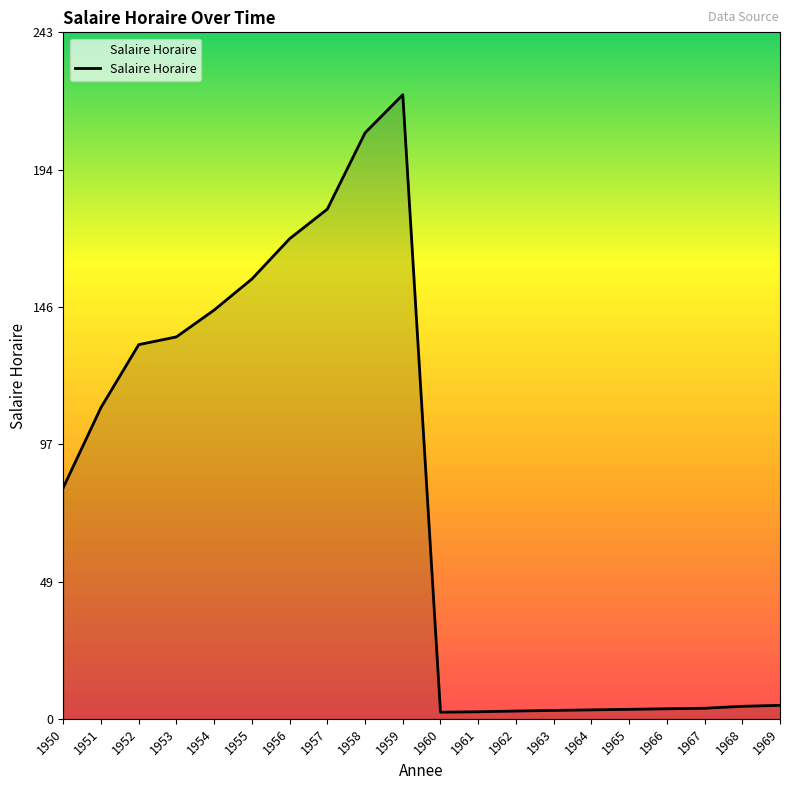

What is the sum of the values at 1960 and 1966?

5.9